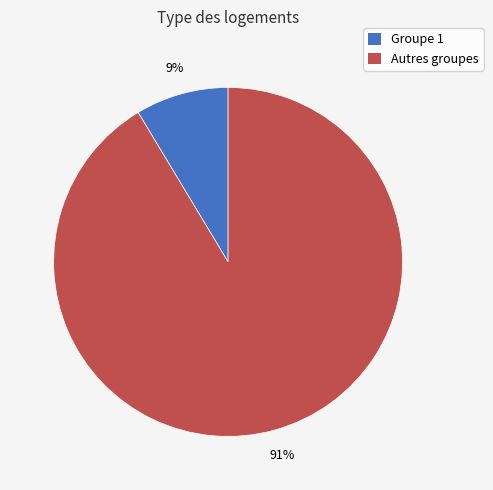

Is the sum of Groupe 1 and Autres groupes greater than half?

Yes